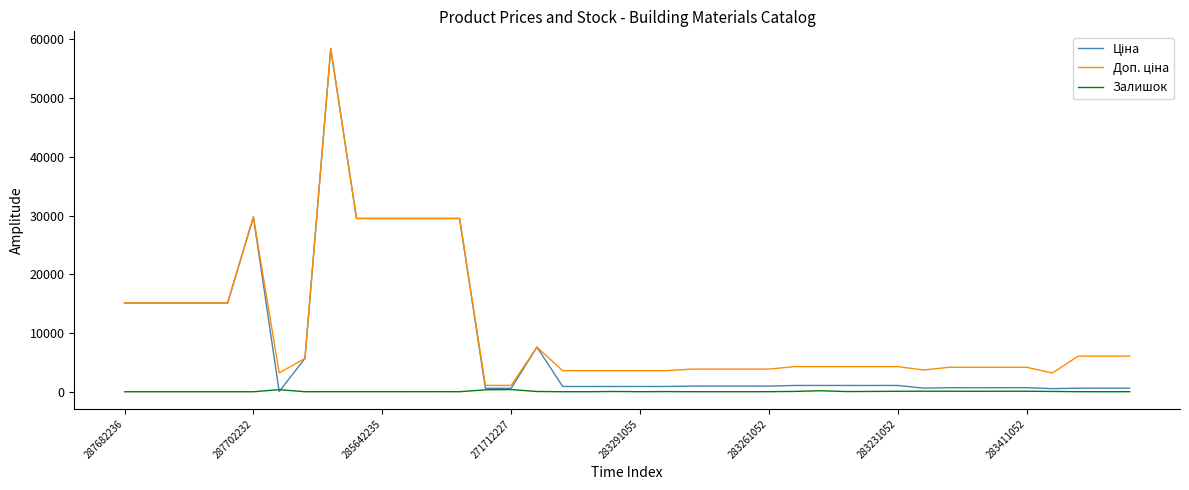

What is the maximum value shown in the chart?

58426.5